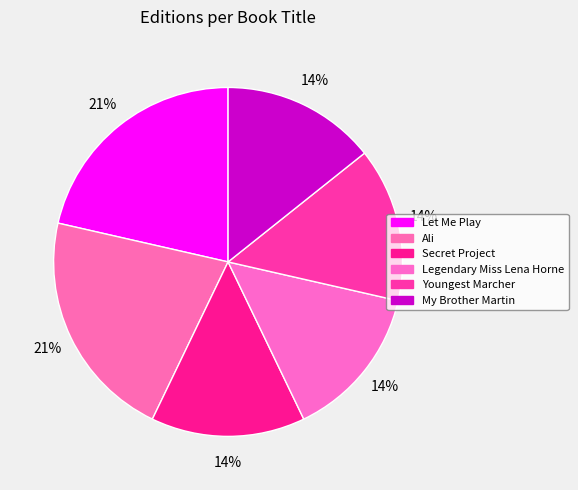

Is there a majority slice in this chart?

No